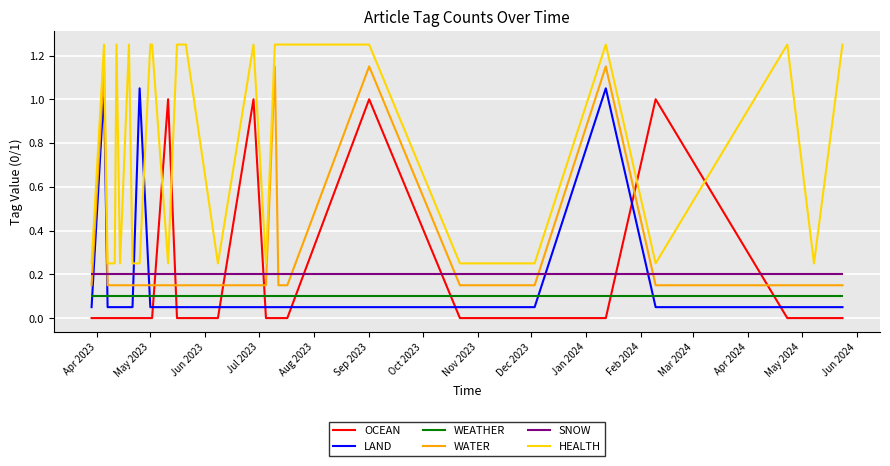

Which series ends up on top after the final intersection of LAND and OCEAN?

LAND